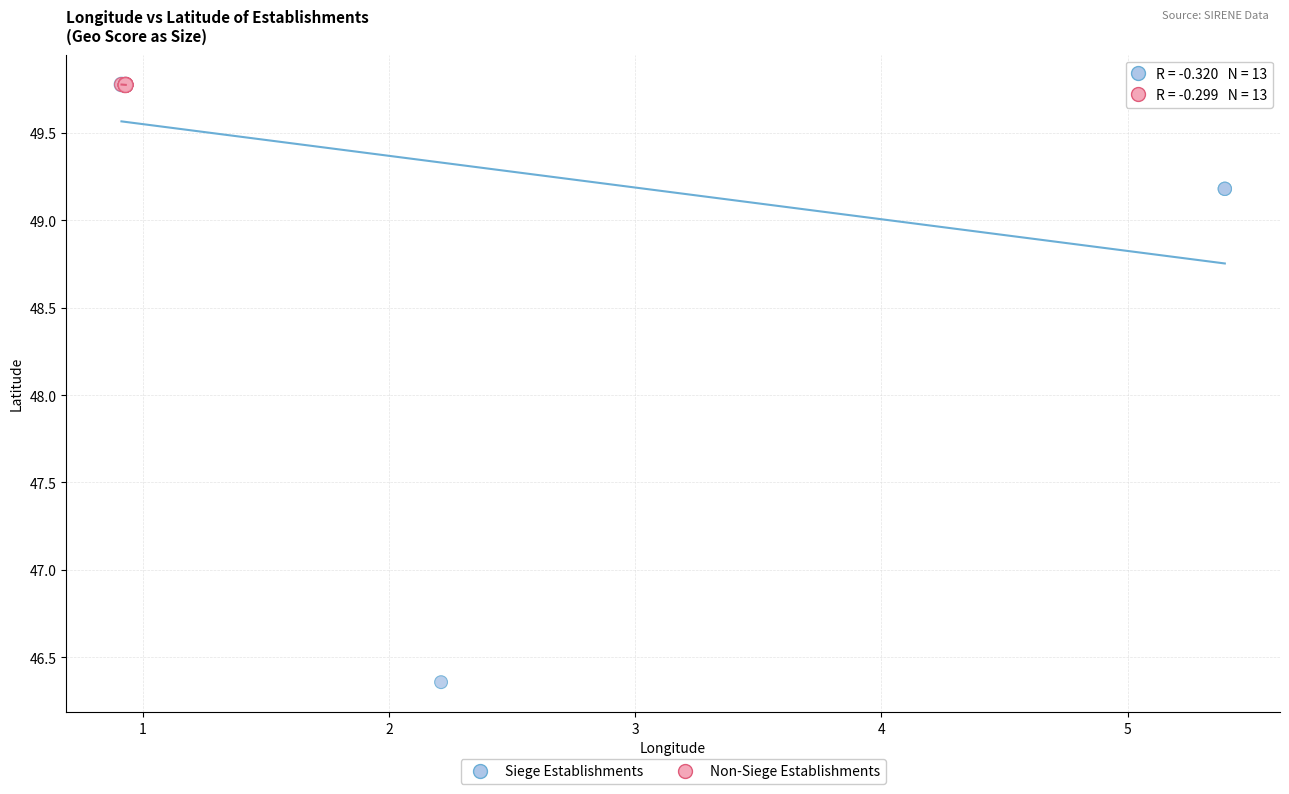

Which series has the widest spread of Y values?

Siege Establishments